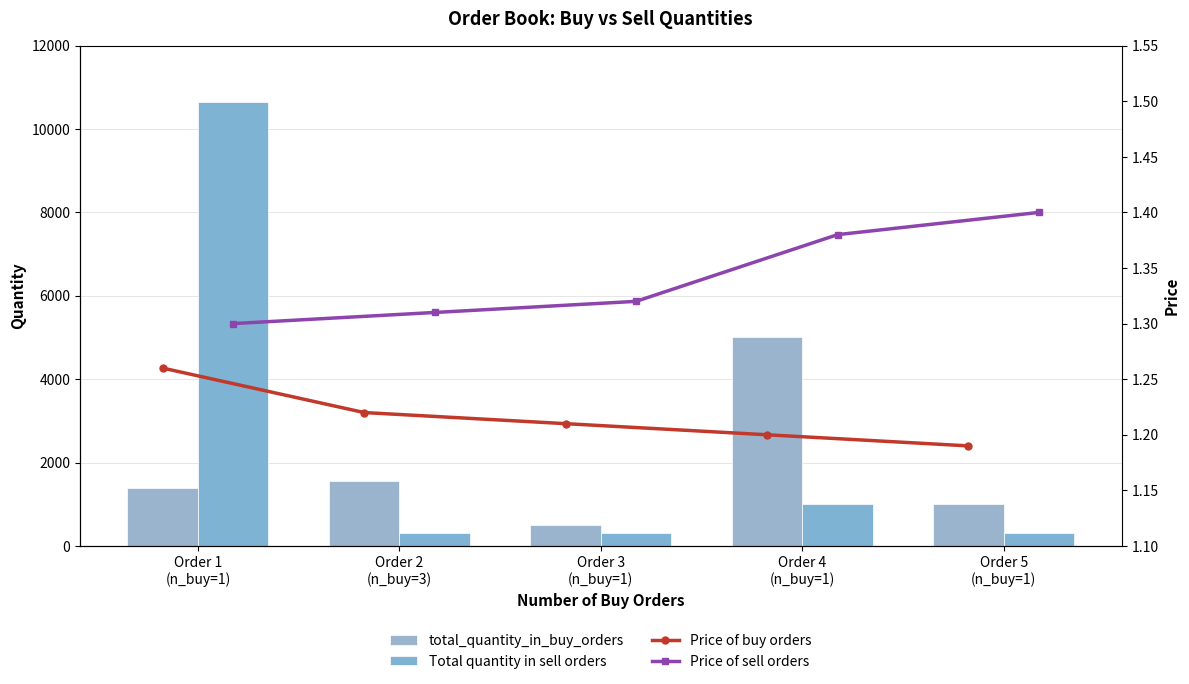

How many bars are there in each group?

4